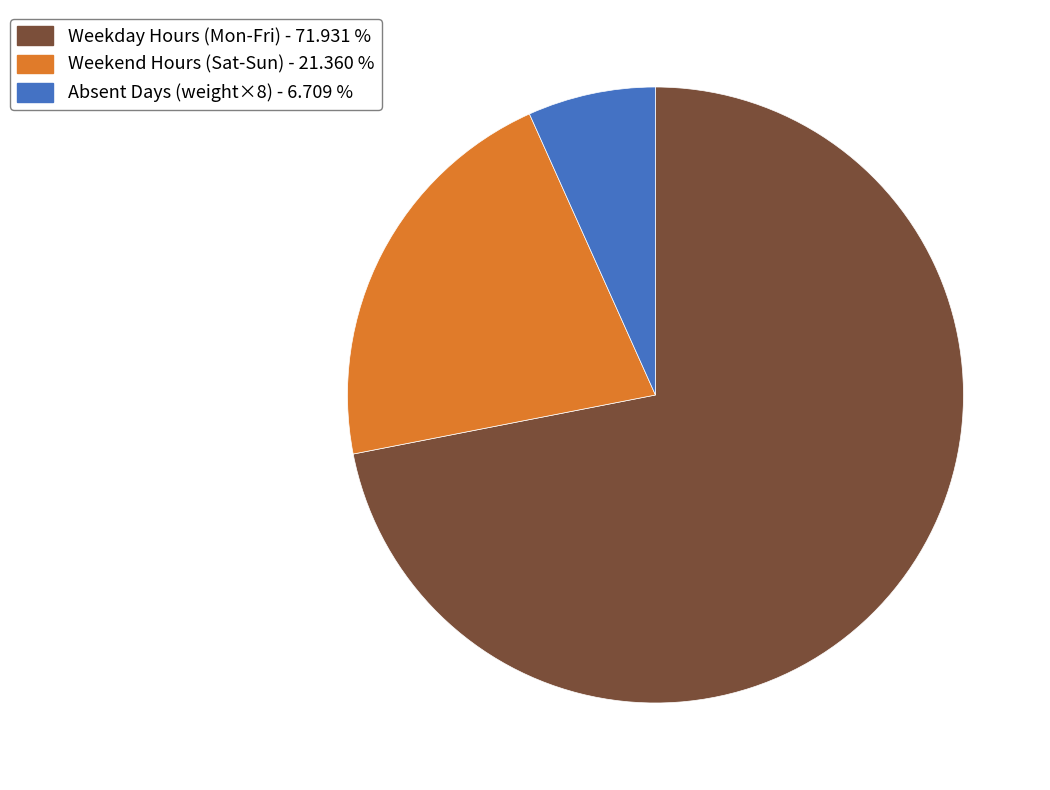

Is there any slice that represents more than half of the pie?

Yes